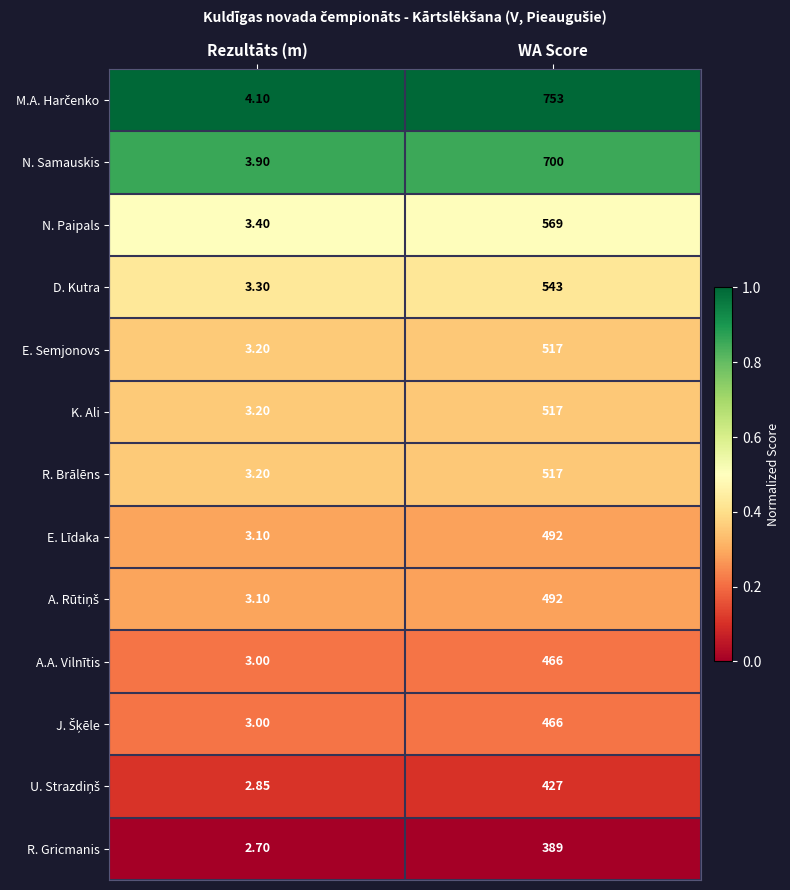

Count the number of data series in this chart.

13